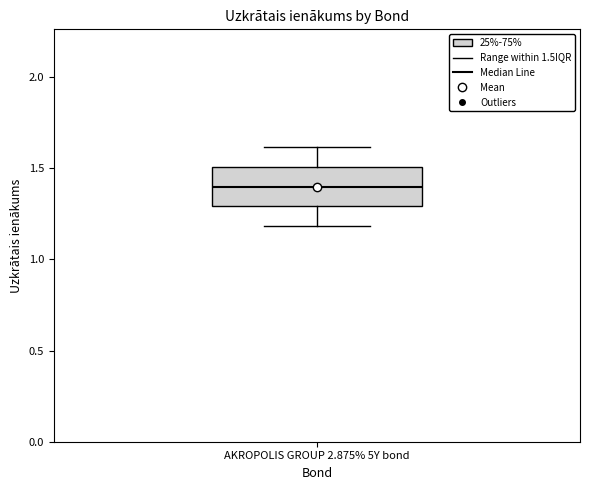

Where is the lower edge of the box for AKROPOLIS GROUP 2.875% 5Y bond on the y-axis? The values are not printed on the chart, so give them approximately, as read against the axis.

1.3